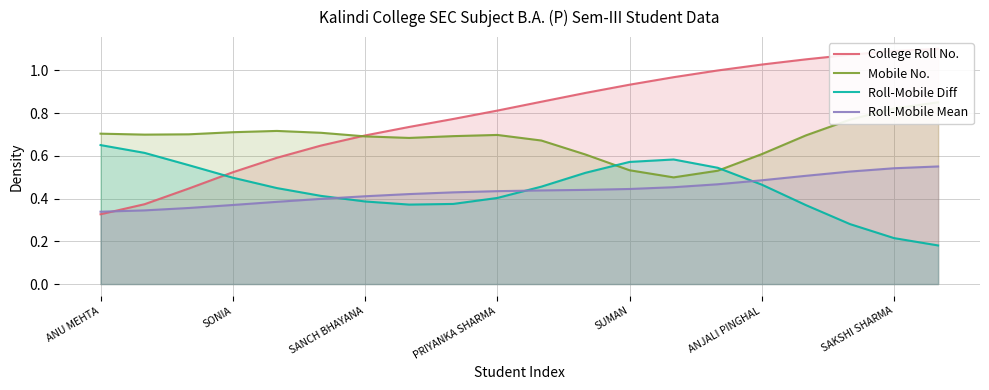

Rank the series by their maximum value, from lowest to highest.

Roll-Mobile Mean, Roll-Mobile Diff, Mobile No., College Roll No.